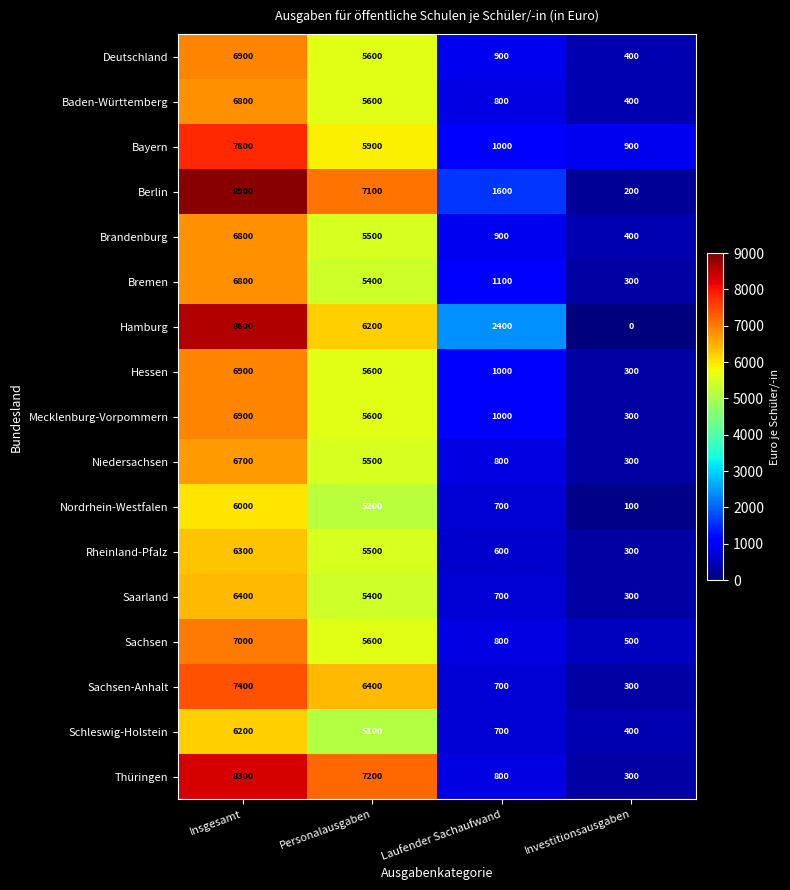

Count the number of categories in the chart.

4